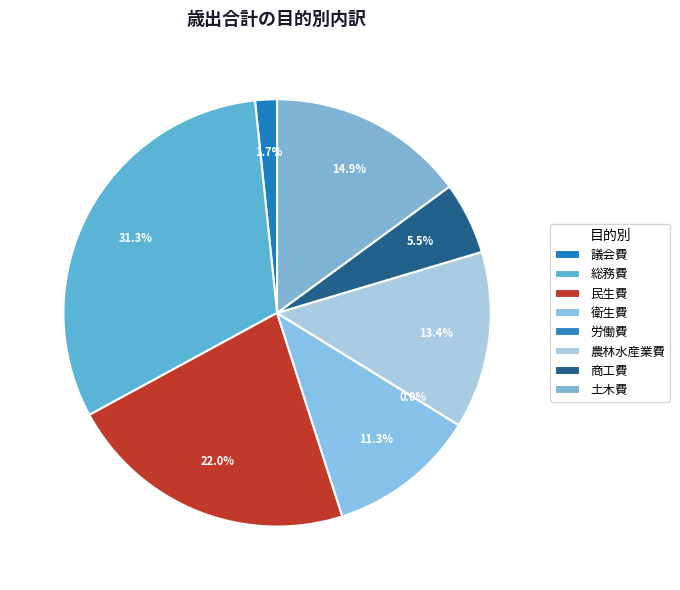

What is the change in value from 議会費 to 衛生費?

+112108